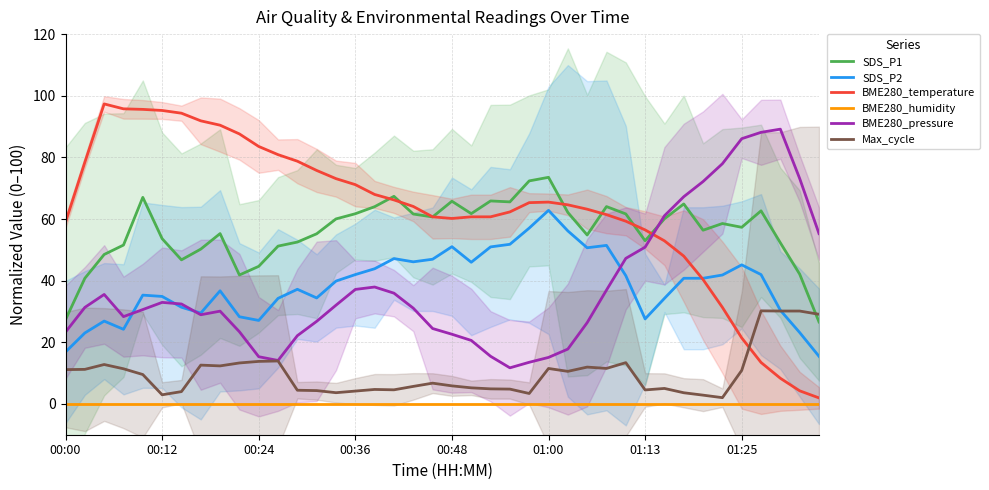

How many series are shown in this chart?

6